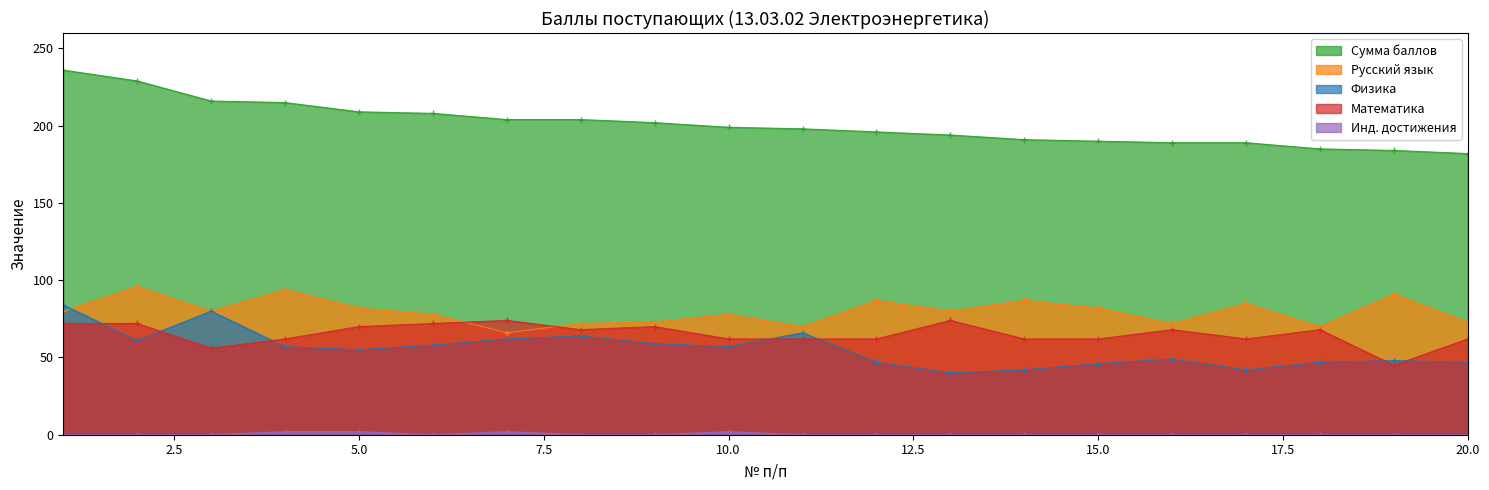

How many lines are shown in the chart?

5